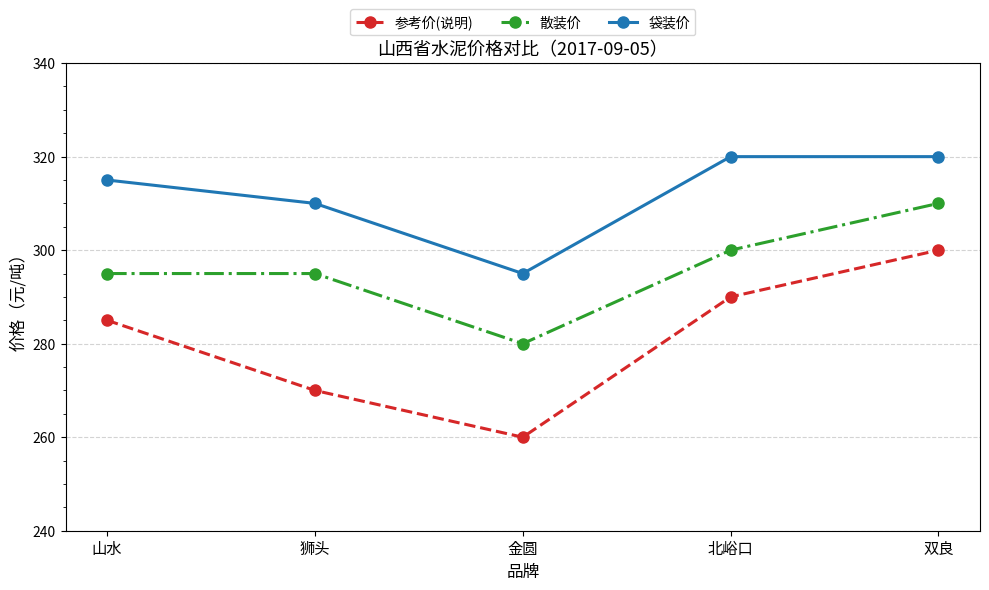

What is the difference between the maximum and minimum values in the 袋装价 series?

25